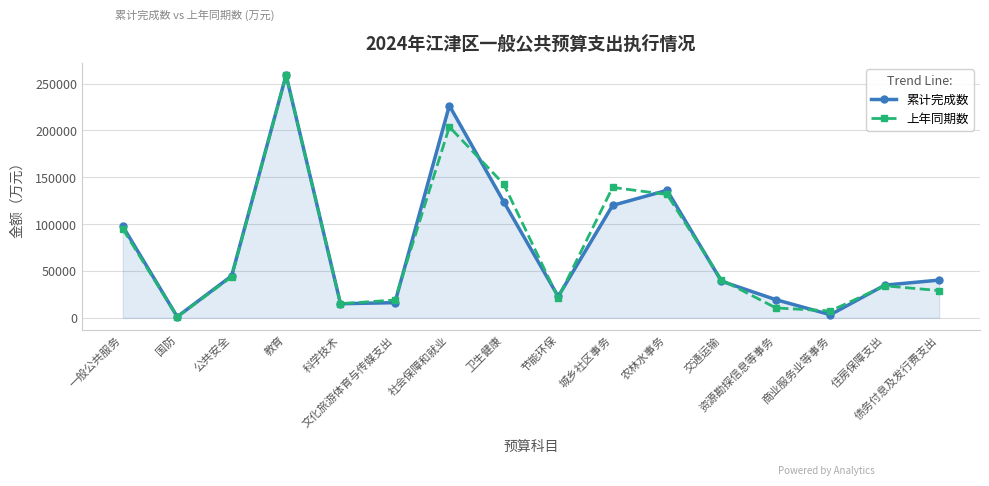

At how many categories does at least one series exceed 54989?

6